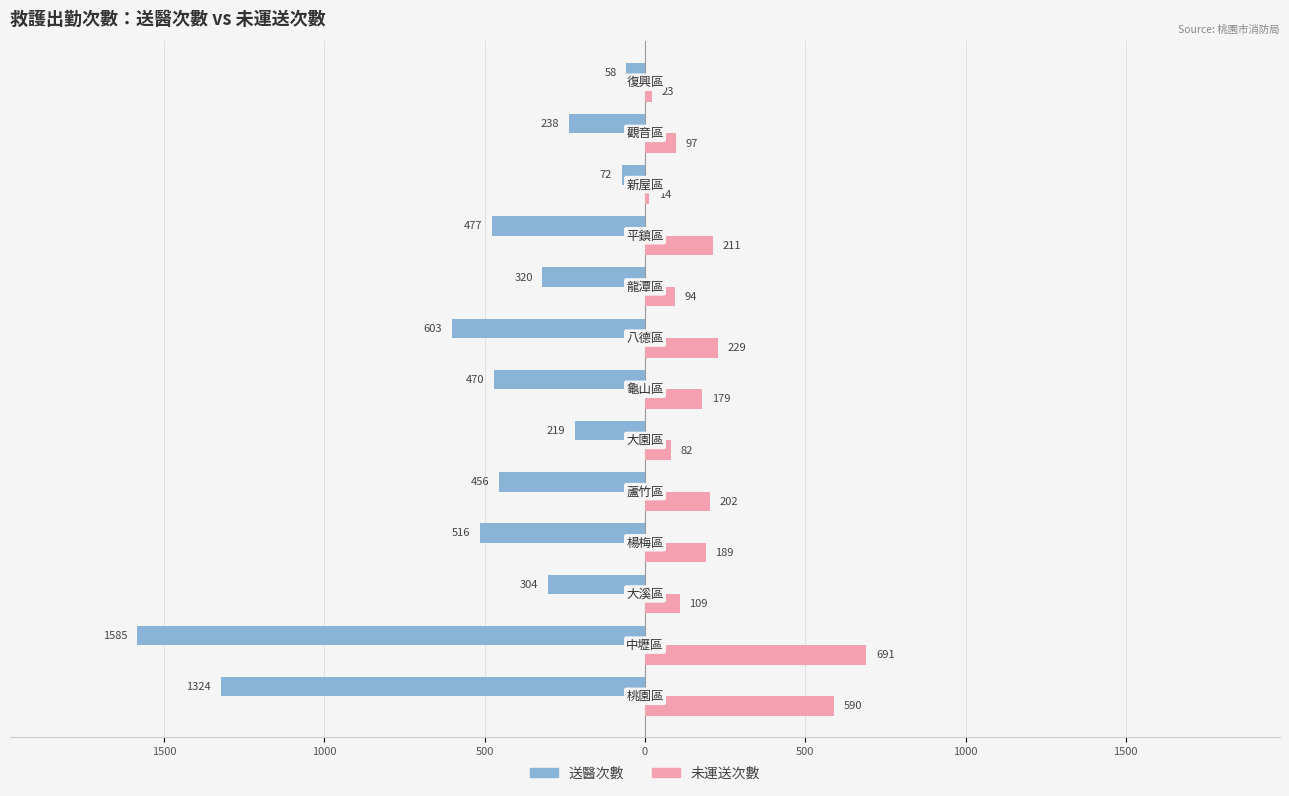

Reading left to right, what are all the values shown in this chart?

送醫次數: -1324	-1585	-304	-516	-456	-219	-470	-603	-320	-477	-72	-238	-58
未運送次數: 590	691	109	189	202	82	179	229	94	211	14	97	23